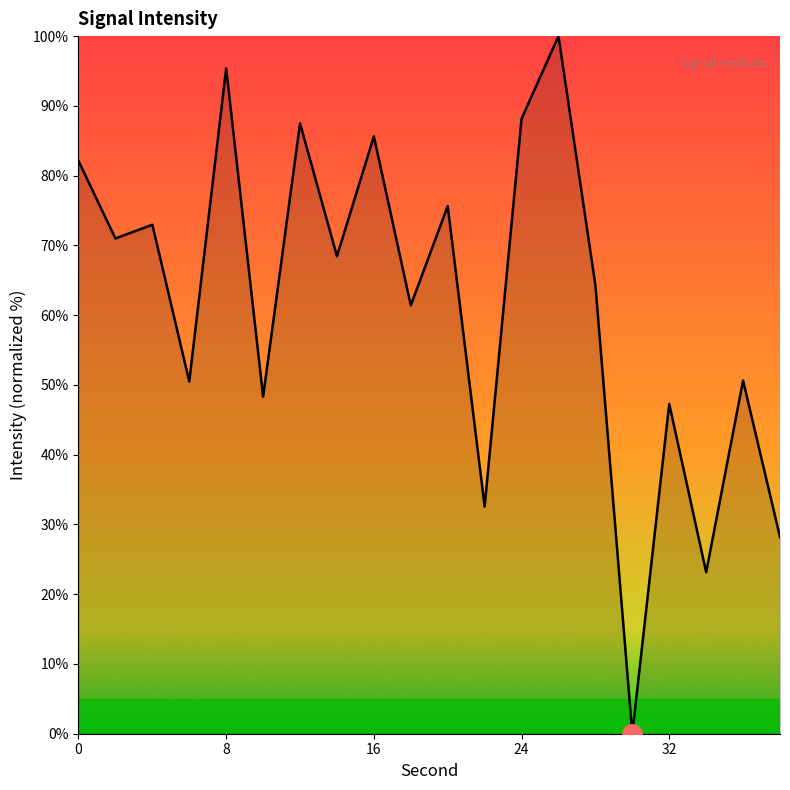

What is the greatest value displayed?

100.0